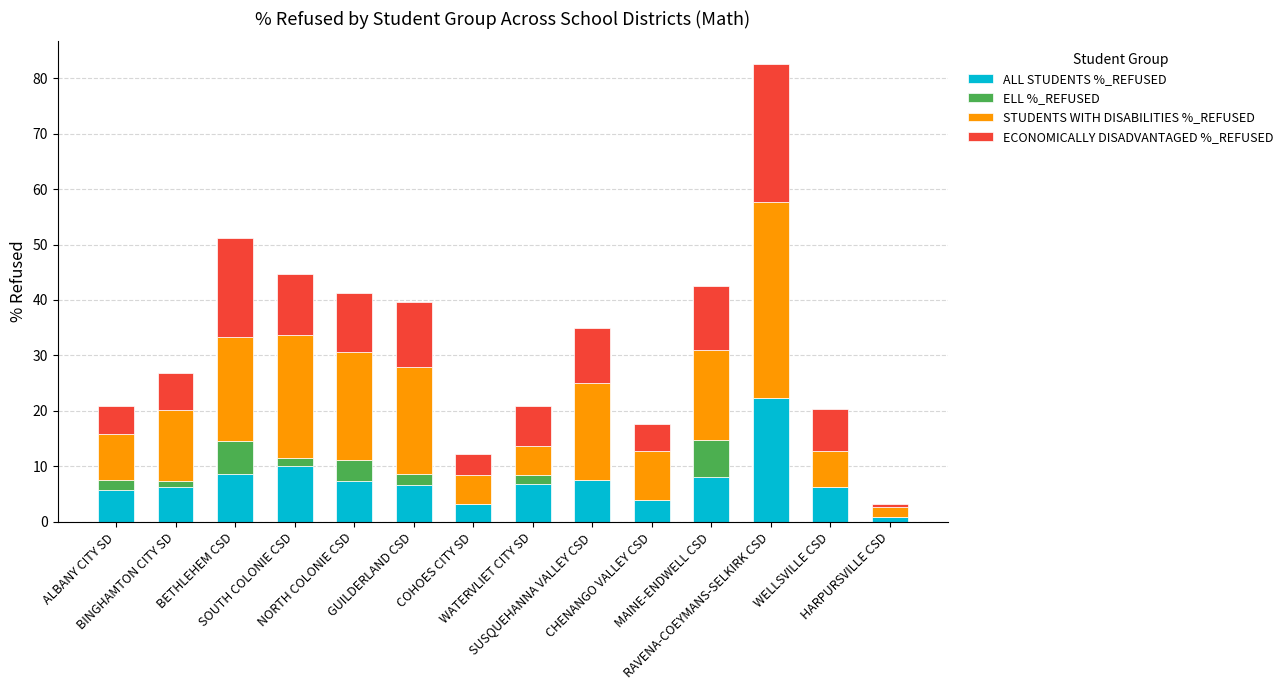

What is the highest value of the ALL STUDENTS %_REFUSED series?

22.3